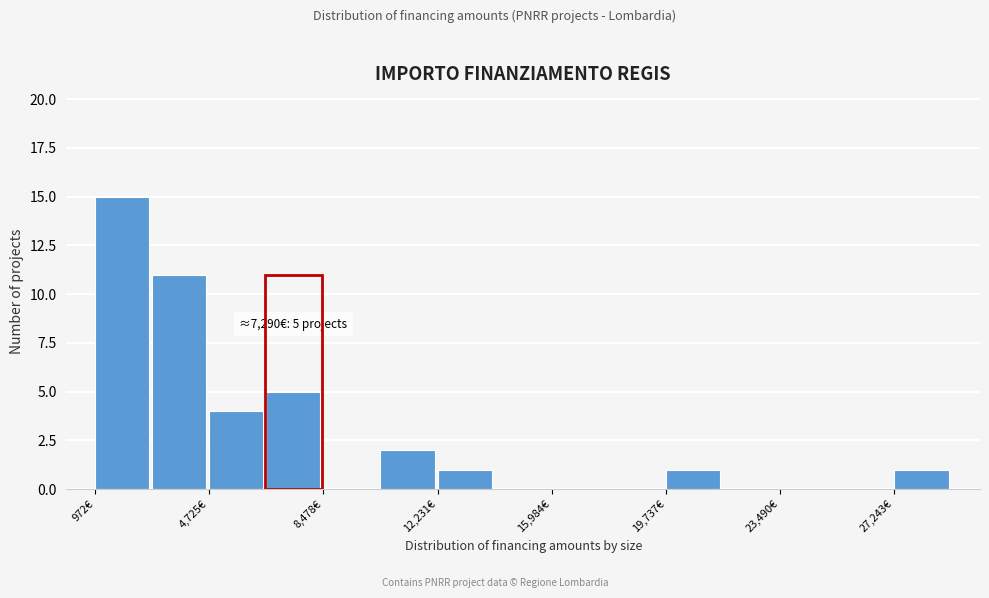

Read against the x-axis, roughly where is the centre of the tallest bar?

2000